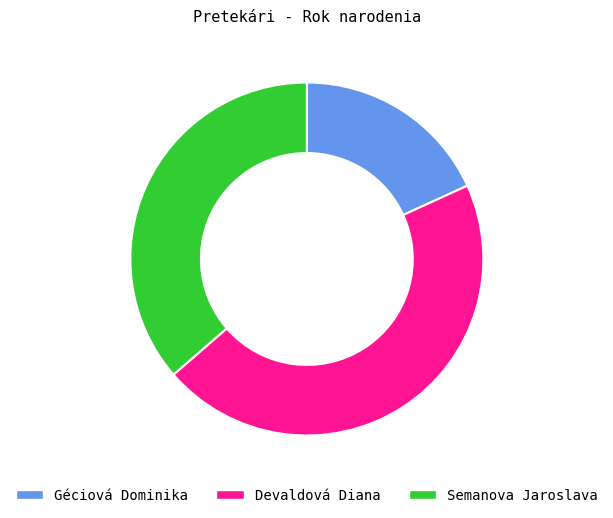

Is Devaldová Diana the majority of the pie?

No